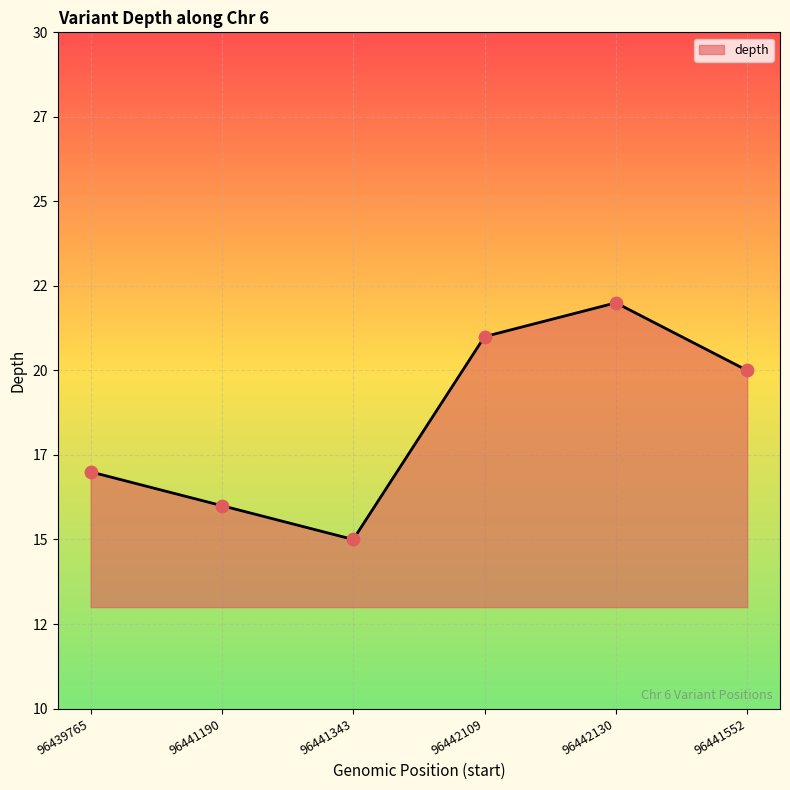

What is the change in value from 96439765 to 96442109?

+4